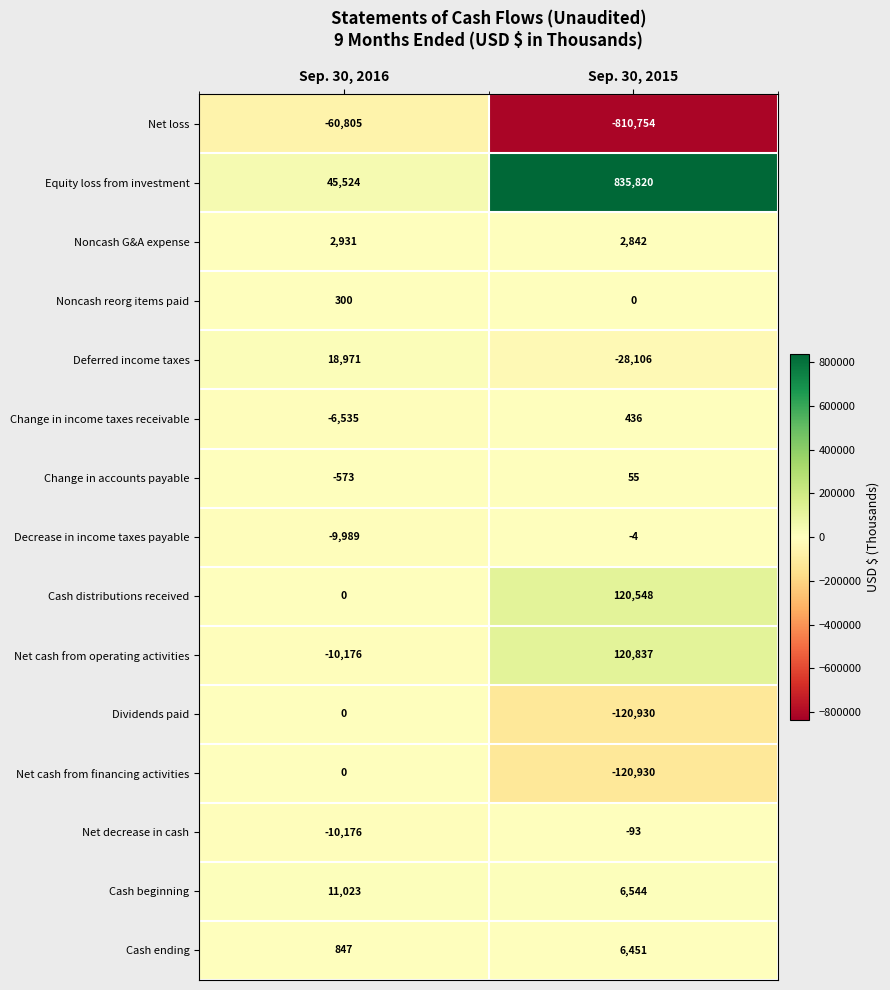

At which label is Net loss closest to -435779?

Sep. 30, 2016